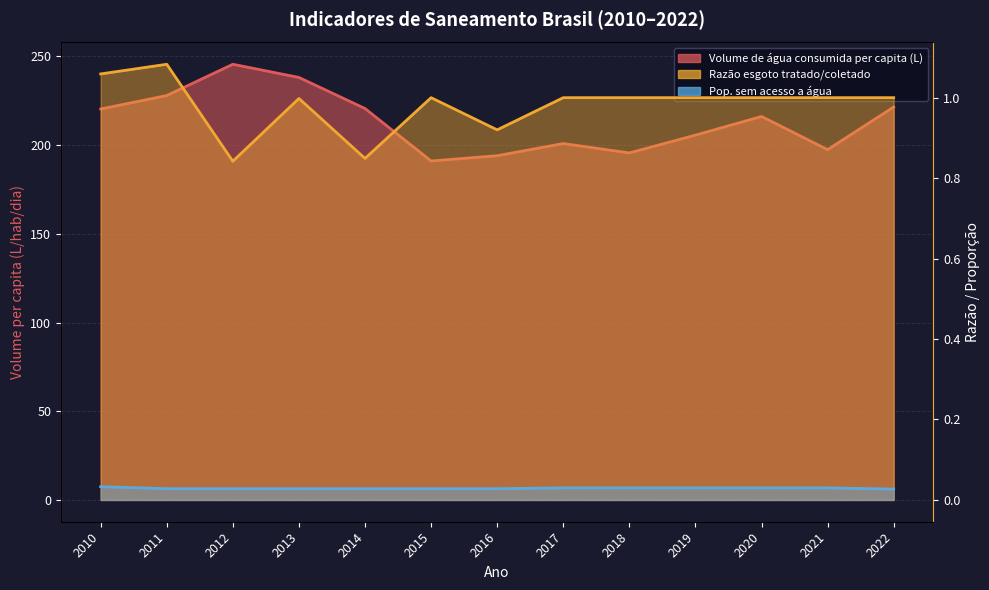

True or false: Razão esgoto tratado/coletado has more than 2 interior local peaks.

True